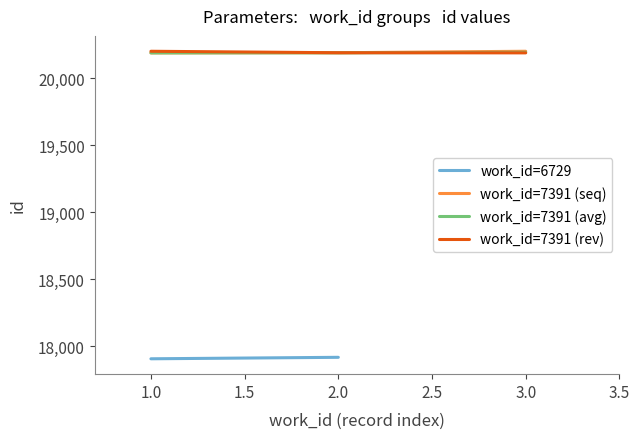

The value of work_id=7391 (rev) at 1.0 is 20201.0. True or false?

True